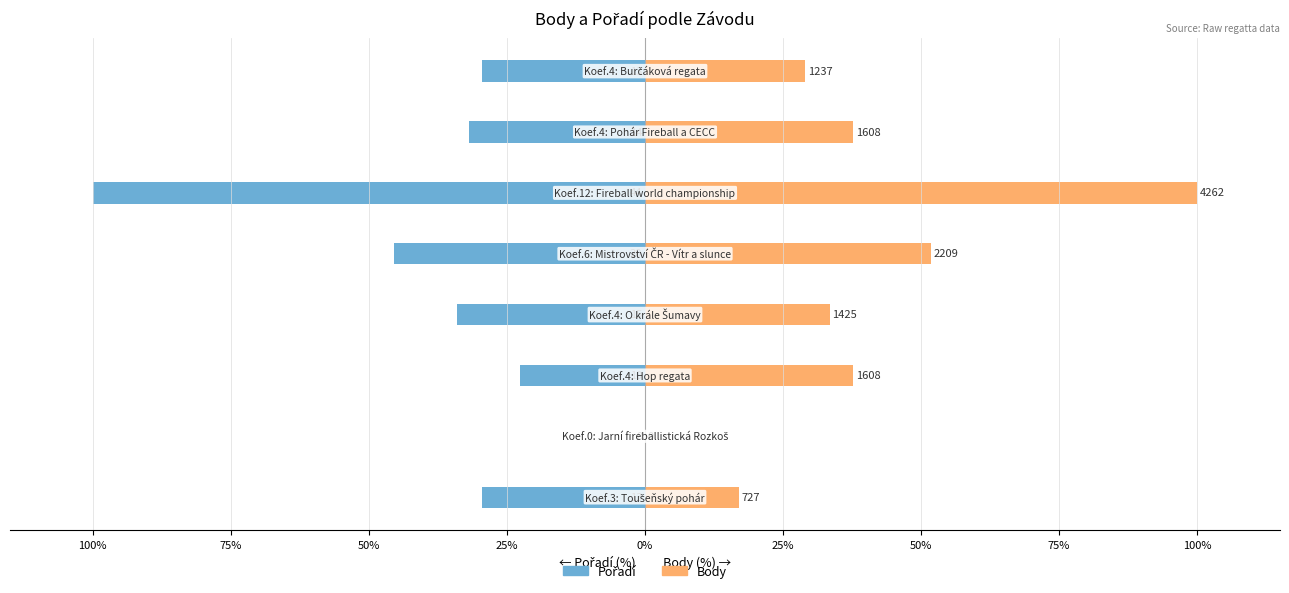

How many groups of bars are there?

8